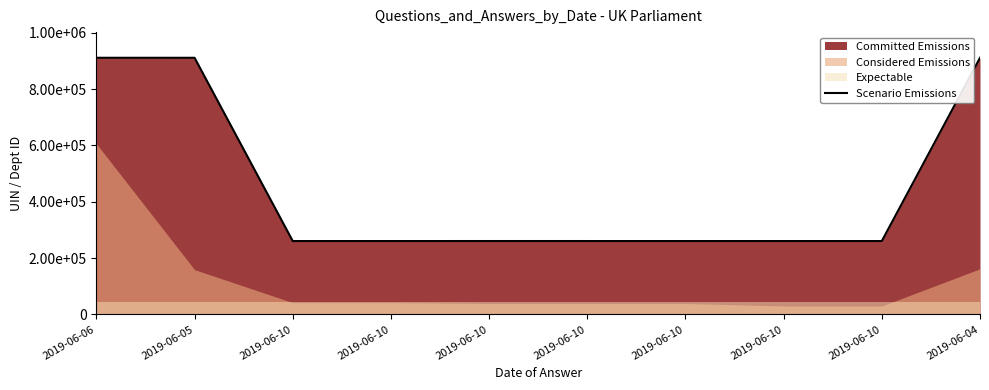

How many points are higher than both their immediate neighbors (excluding endpoints)?

2